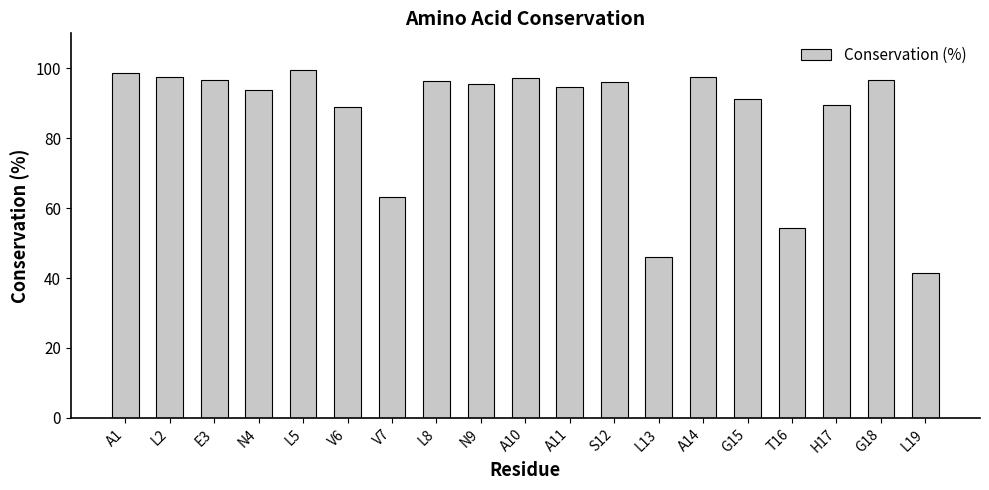

At which category does the chart reach its minimum across all series?

L19